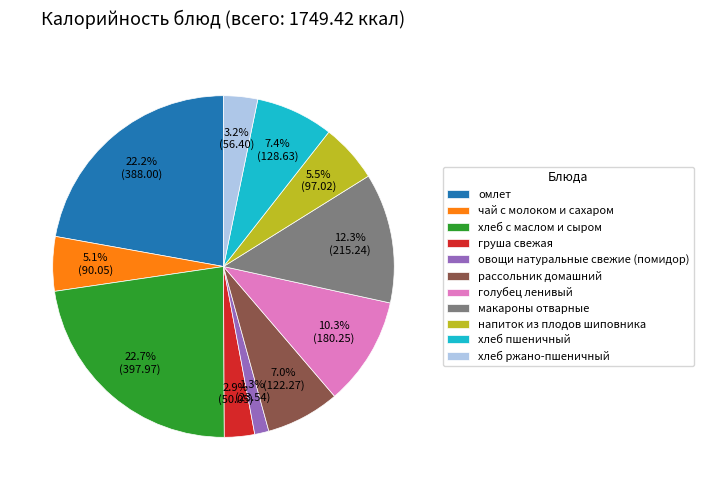

What percentage is the груша свежая slice, to the nearest percent?

3%